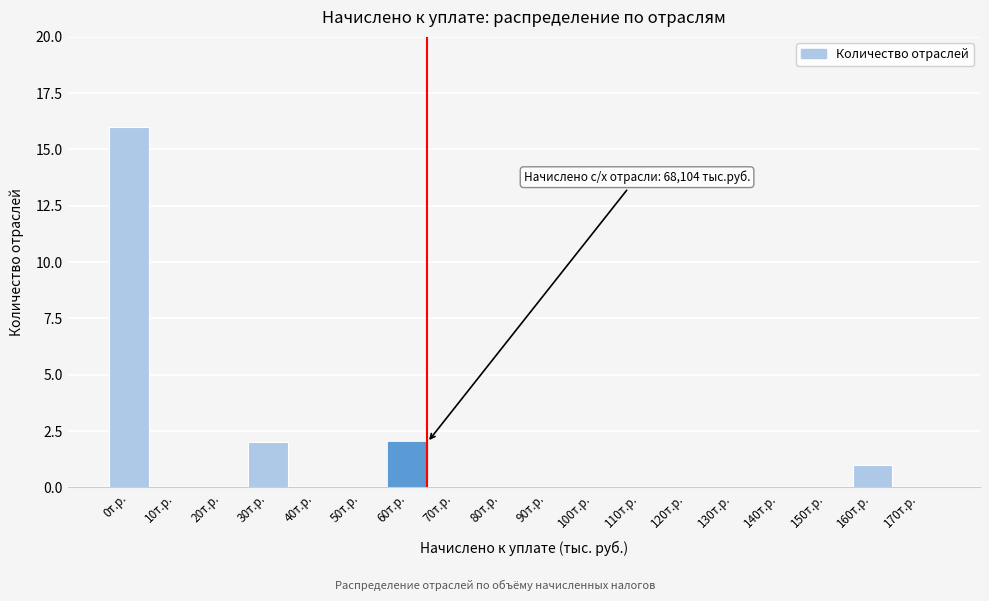

Reading left to right, extract all data points from this chart.

0т.р.=16	10т.р.=0	20т.р.=0	30т.р.=2	40т.р.=0	50т.р.=0	60т.р.=2	70т.р.=0	80т.р.=0	90т.р.=0	100т.р.=0	110т.р.=0	120т.р.=0	130т.р.=0	140т.р.=0	150т.р.=0	160т.р.=1	170т.р.=0